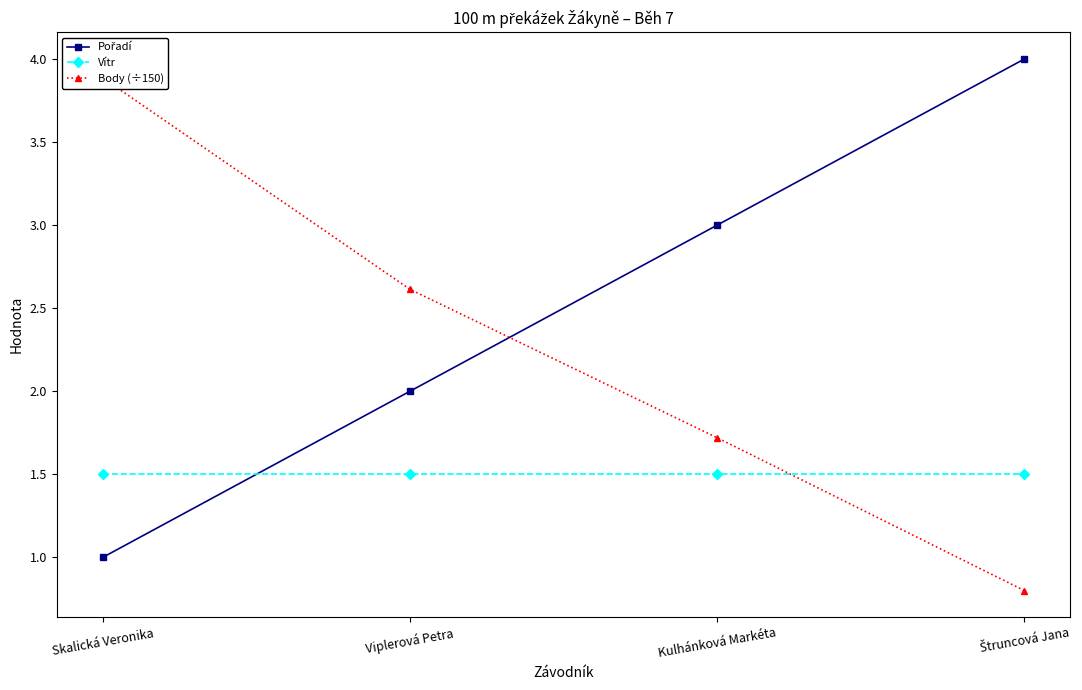

What is the greatest value displayed?

4.0